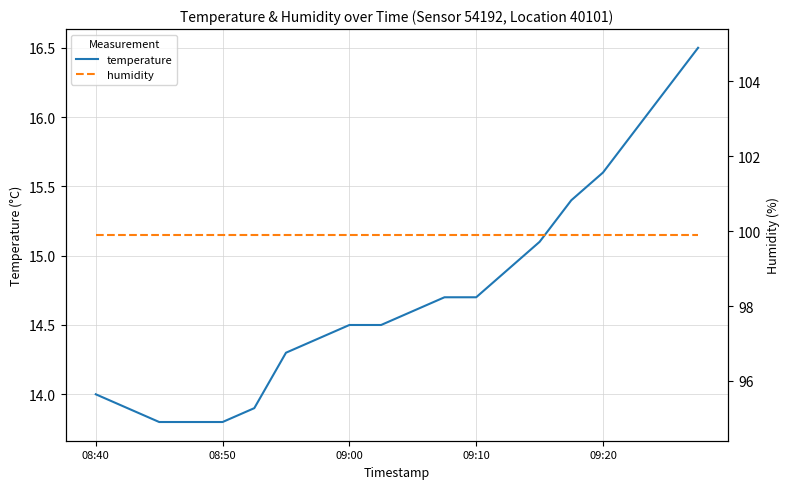

At 19, list the series in order from largest to smallest.

humidity, temperature